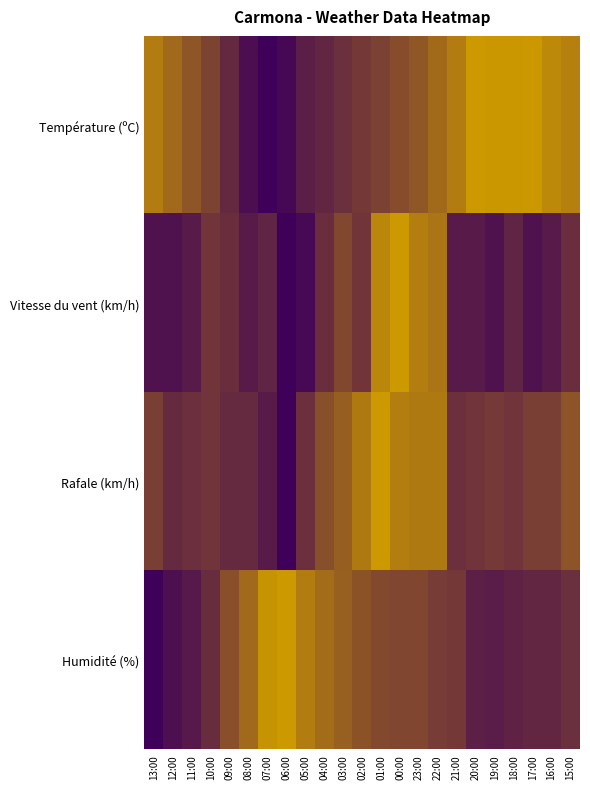

Reading right to left, list all the values displayed in this chart.

Température (ºC): 15:00=0.8	16:00=0.9	17:00=1.0	18:00=1.0	19:00=1.0	20:00=1.0	21:00=0.8	22:00=0.7	23:00=0.6	00:00=0.5	01:00=0.4	02:00=0.4	03:00=0.3	04:00=0.3	05:00=0.2	06:00=0.1	07:00=0.0	08:00=0.1	09:00=0.3	10:00=0.4	11:00=0.6	12:00=0.7	13:00=0.8
Vitesse du vent (km/h): 15:00=0.3	16:00=0.2	17:00=0.1	18:00=0.2	19:00=0.1	20:00=0.2	21:00=0.2	22:00=0.8	23:00=0.8	00:00=1.0	01:00=0.9	02:00=0.4	03:00=0.5	04:00=0.3	05:00=0.1	06:00=0.0	07:00=0.2	08:00=0.2	09:00=0.3	10:00=0.4	11:00=0.2	12:00=0.1	13:00=0.1
Rafale (km/h): 15:00=0.6	16:00=0.4	17:00=0.4	18:00=0.3	19:00=0.4	20:00=0.3	21:00=0.3	22:00=0.8	23:00=0.8	00:00=0.8	01:00=1.0	02:00=0.8	03:00=0.6	04:00=0.5	05:00=0.3	06:00=0.0	07:00=0.2	08:00=0.3	09:00=0.3	10:00=0.3	11:00=0.3	12:00=0.3	13:00=0.4
Humidité (%): 15:00=0.3	16:00=0.2	17:00=0.2	18:00=0.2	19:00=0.2	20:00=0.2	21:00=0.4	22:00=0.4	23:00=0.5	00:00=0.5	01:00=0.5	02:00=0.5	03:00=0.6	04:00=0.7	05:00=0.8	06:00=1.0	07:00=1.0	08:00=0.7	09:00=0.5	10:00=0.3	11:00=0.2	12:00=0.1	13:00=0.0